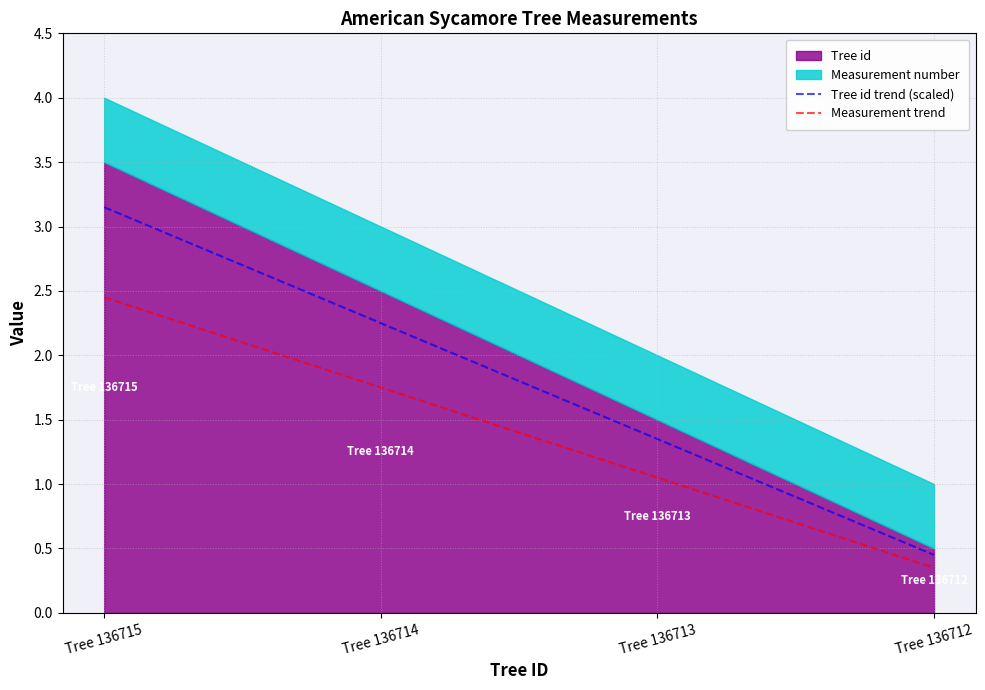

How many values in the Tree id trend (scaled) series are below 2?

2